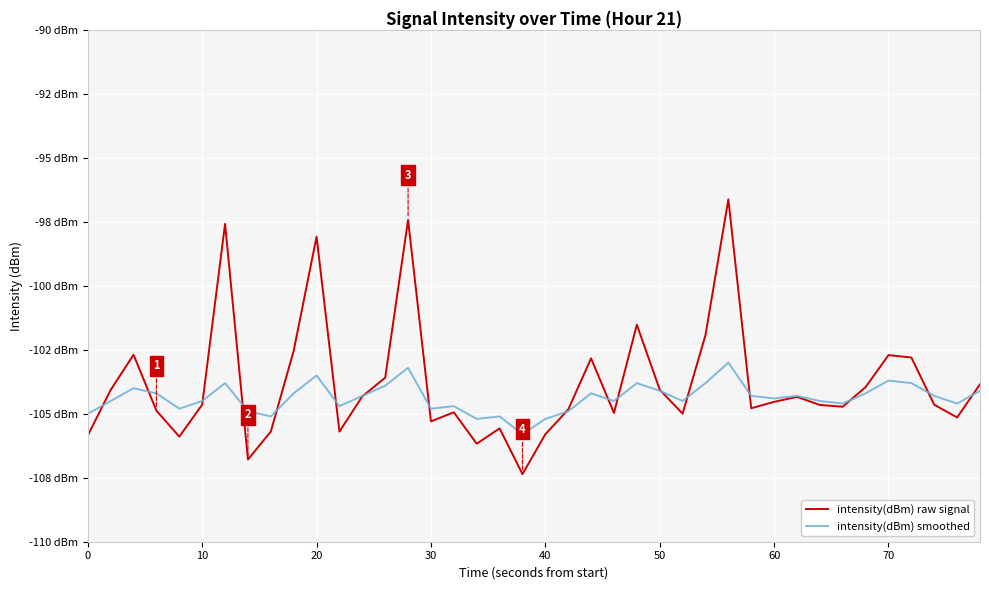

What are all the series names shown in the legend?

intensity(dBm) raw signal, intensity(dBm) smoothed